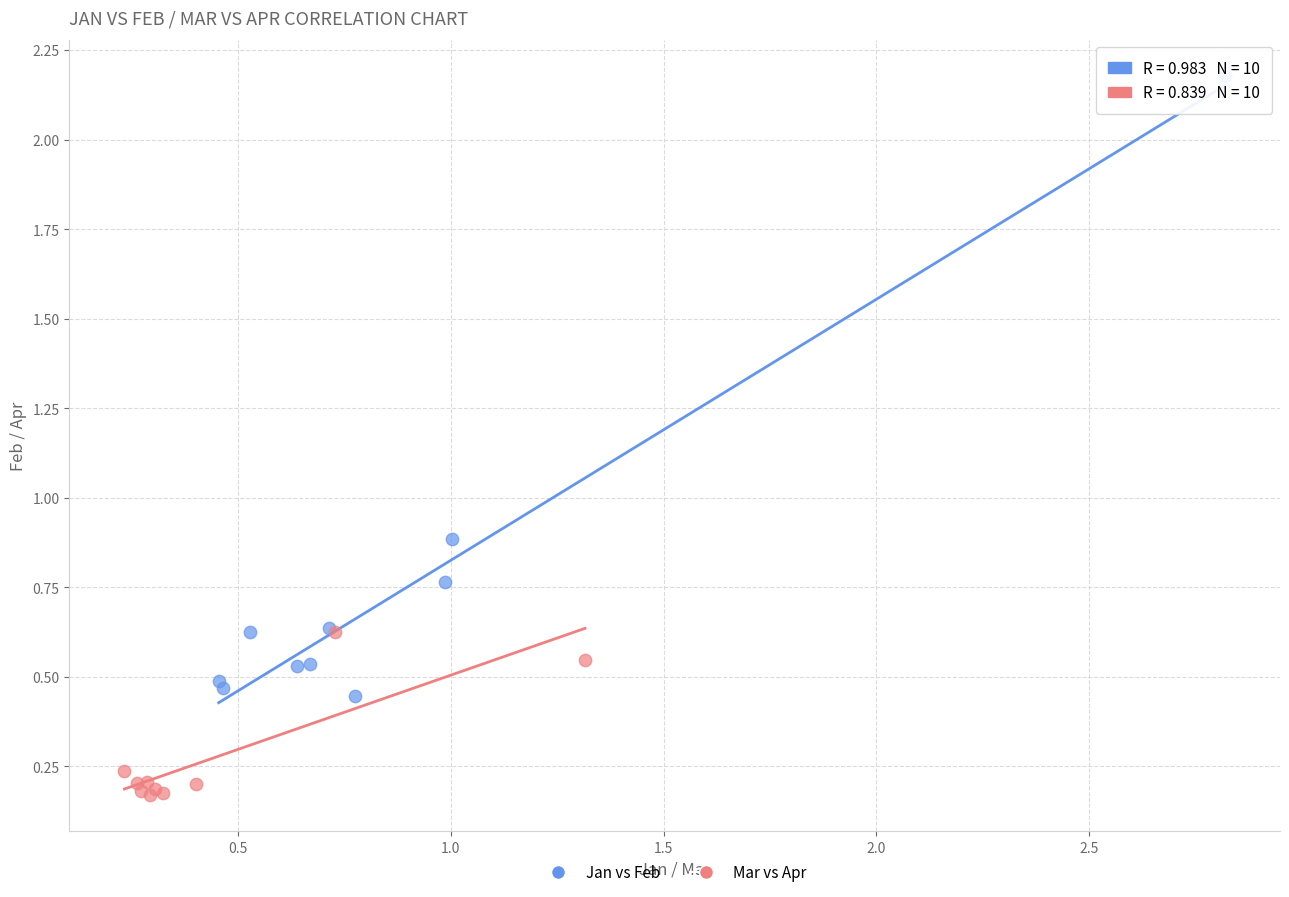

Which series contains the lowest Y value?

Mar vs Apr